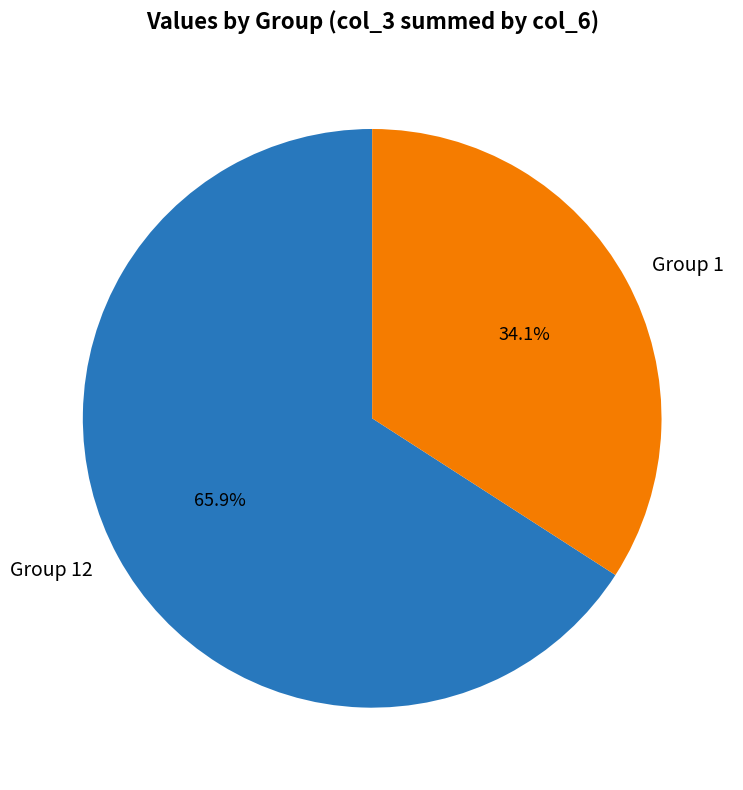

Which slice represents more than half of the pie?

Group 12